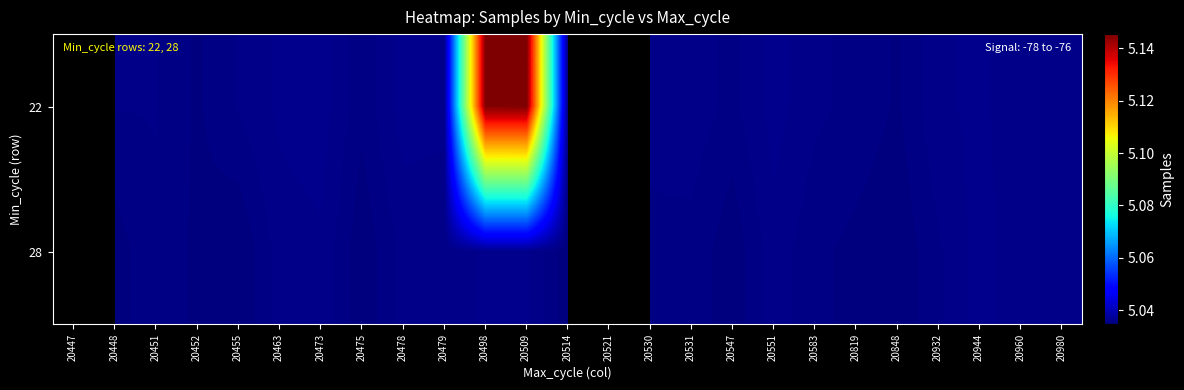

How many data points does each series have?

25